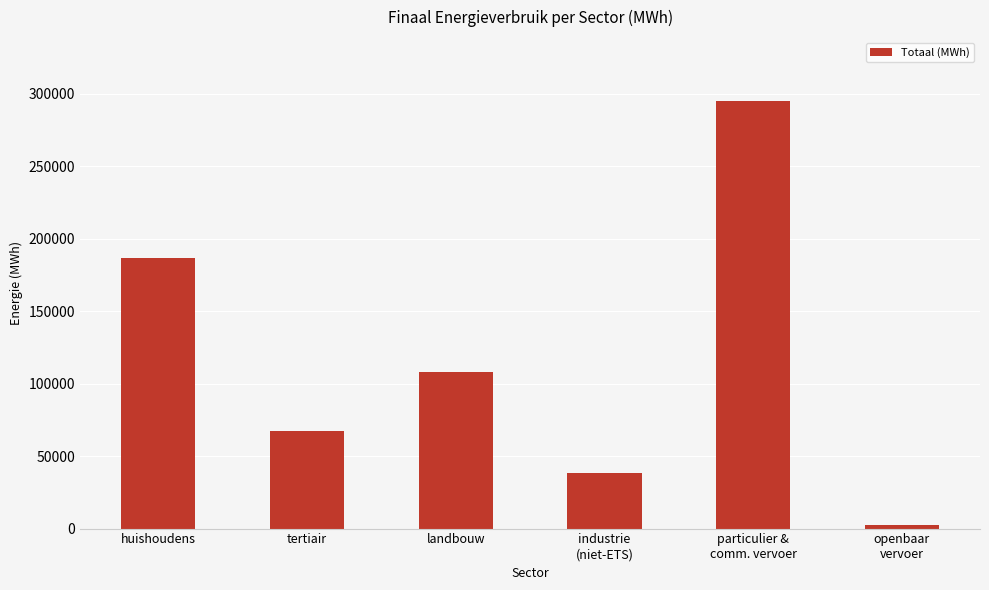

What position from the right is openbaar
vervoer?

1